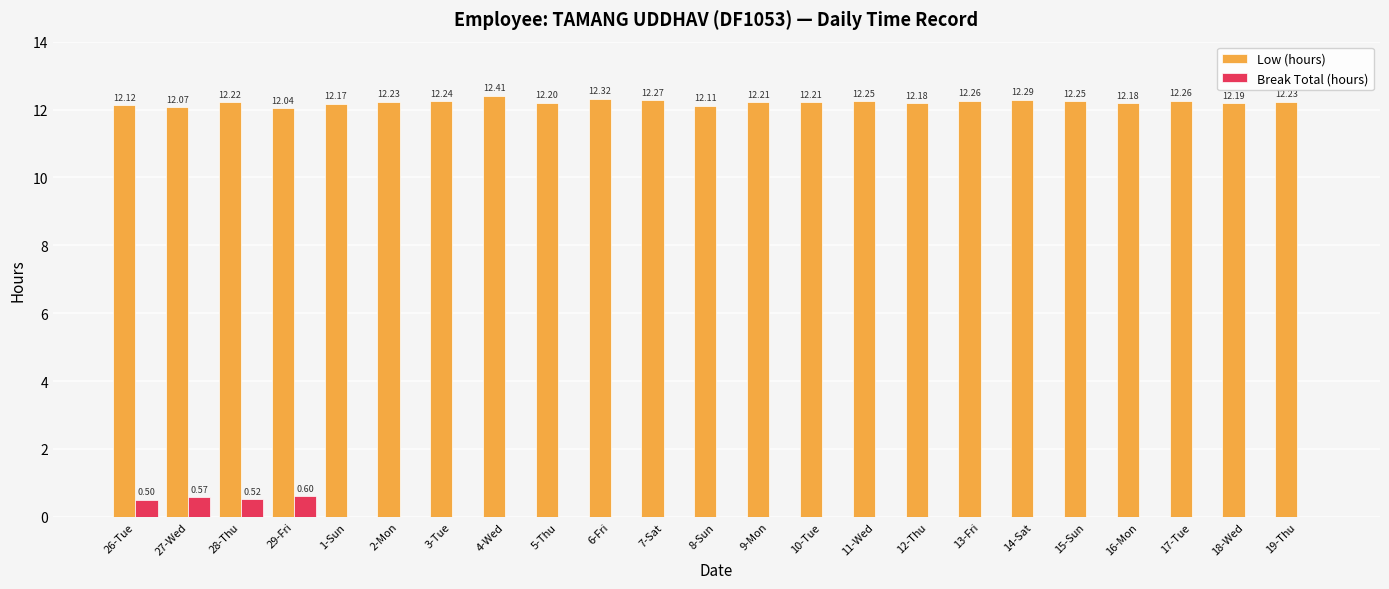

The Break Total (hours) series shows 0.1 at 28-Thu. True or false?

False